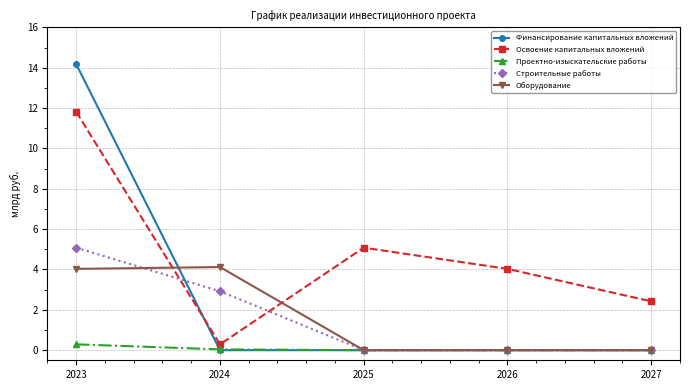

At which category is the sum across all series the highest?

2023